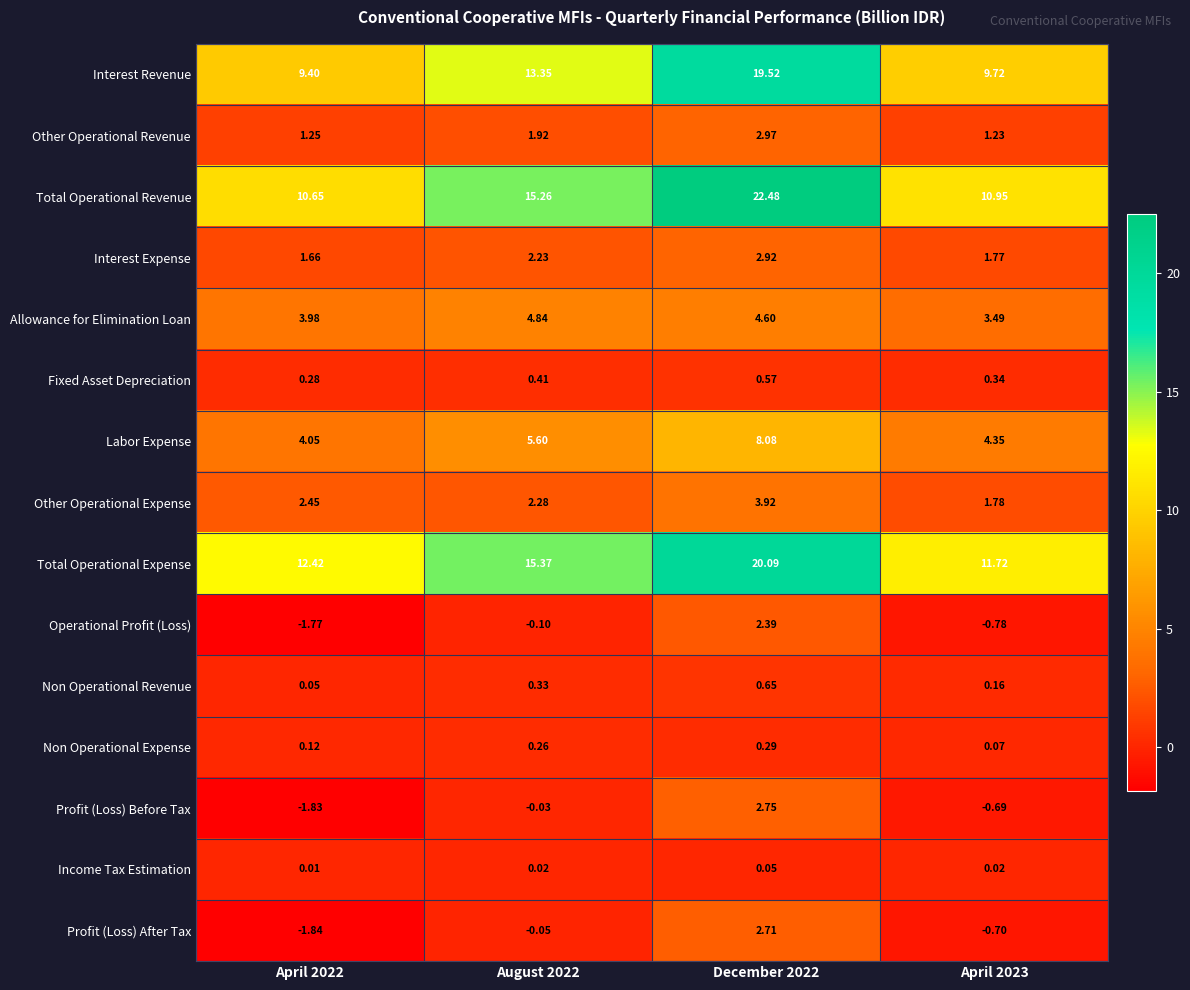

Is the value of Other Operational Revenue at December 2022 greater than the value of Labor Expense at April 2023?

No